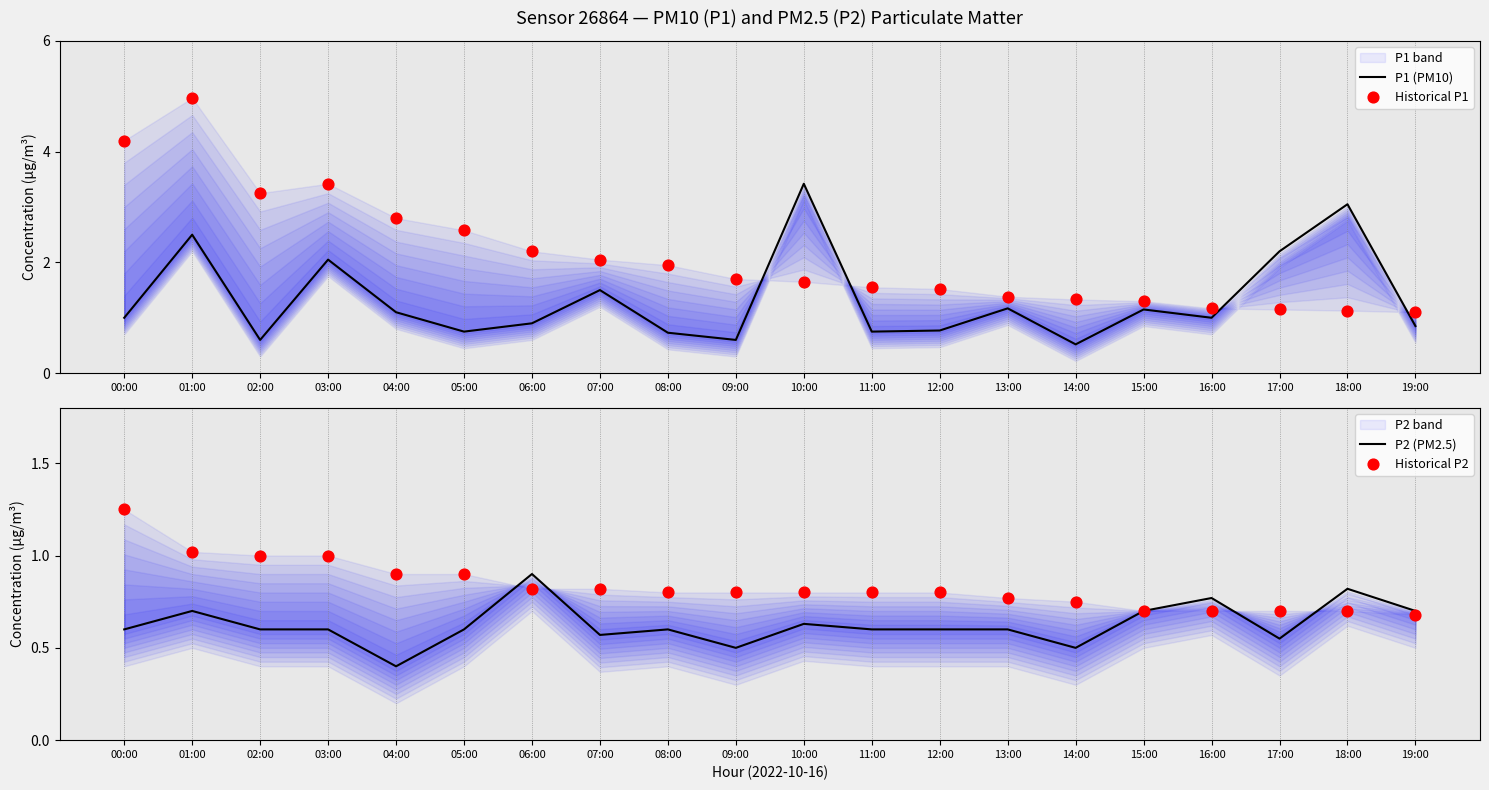

Is the value of Historical P1 at 17:00 greater than the value of P2 (PM2.5) at 08:00?

Yes